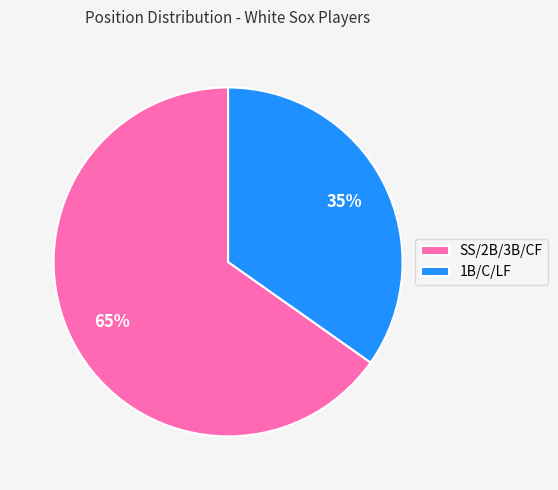

Which slice is the largest?

SS/2B/3B/CF